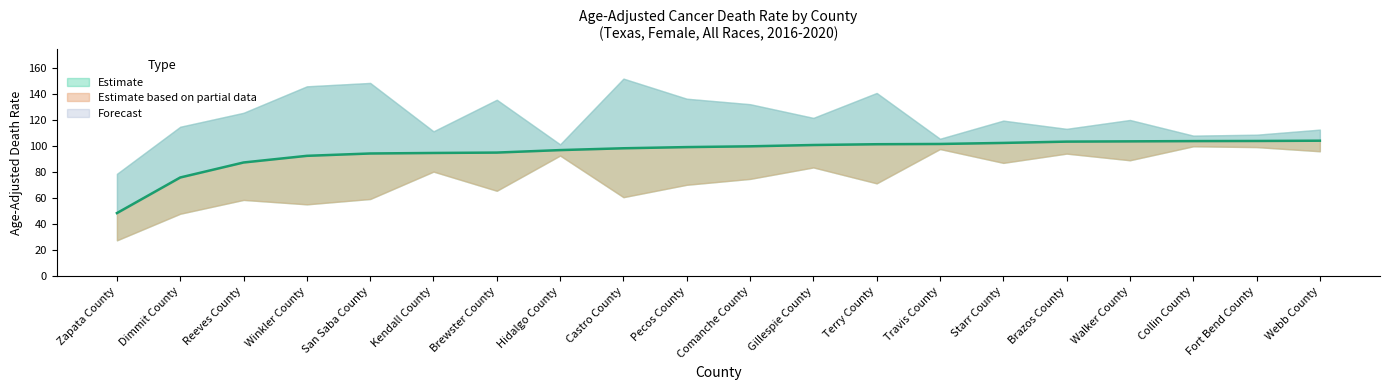

Rank the categories by value from highest to lowest.

Webb County, Fort Bend County, Collin County, Walker County, Brazos County, Starr County, Travis County, Terry County, Gillespie County, Comanche County, Pecos County, Castro County, Hidalgo County, Brewster County, Kendall County, San Saba County, Winkler County, Reeves County, Dimmit County, Zapata County